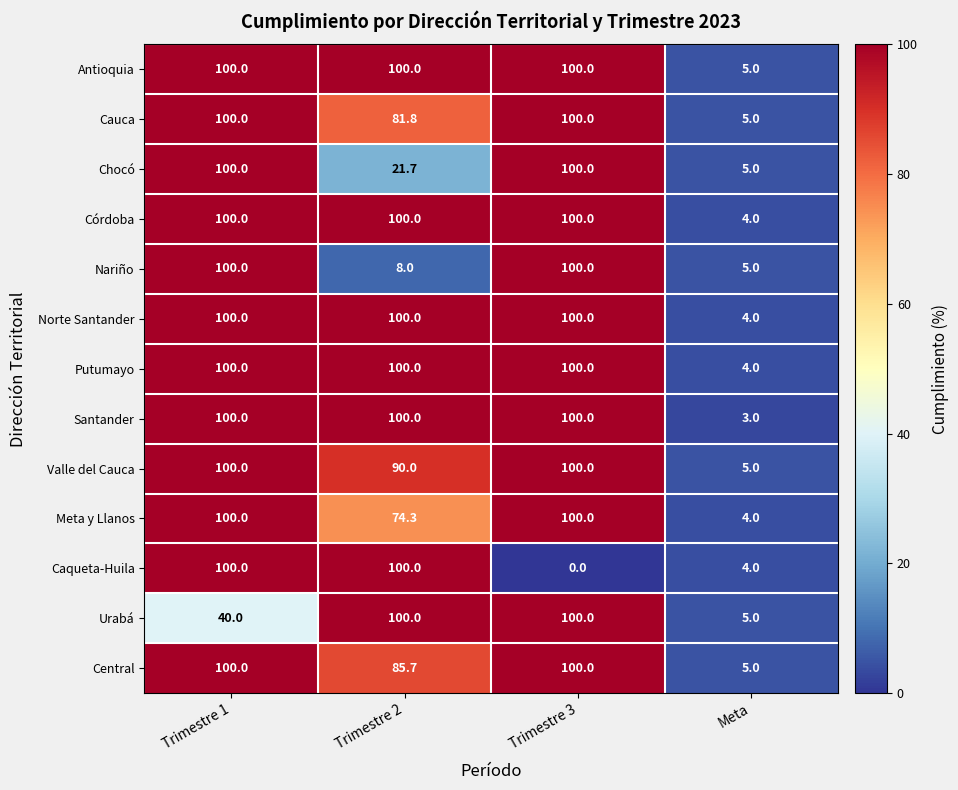

Which series has the largest total across all categories?

Antioquia